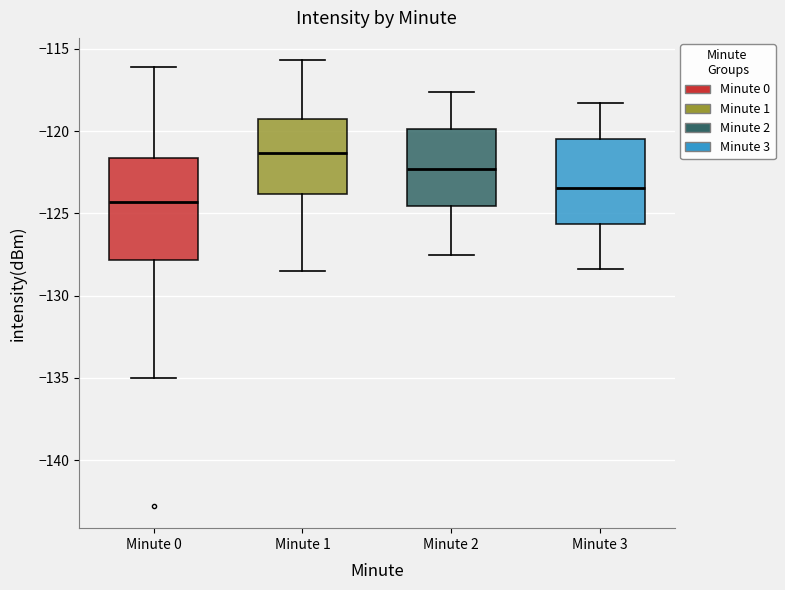

Reading left to right, transcribe this box plot: for each box, give where its median line is, the range the box spans, and where its two whiskers end, as read against the y-axis. The values are not printed on the chart, so give them approximately, as read against the axis.

Minute 0: median -124.5, box -128.0 to -121.5, whiskers -135.0 to -116.0
Minute 1: median -121.5, box -124.0 to -119.5, whiskers -128.5 to -115.5
Minute 2: median -122.5, box -124.5 to -120.0, whiskers -127.5 to -117.5
Minute 3: median -123.5, box -125.5 to -120.5, whiskers -128.5 to -118.5